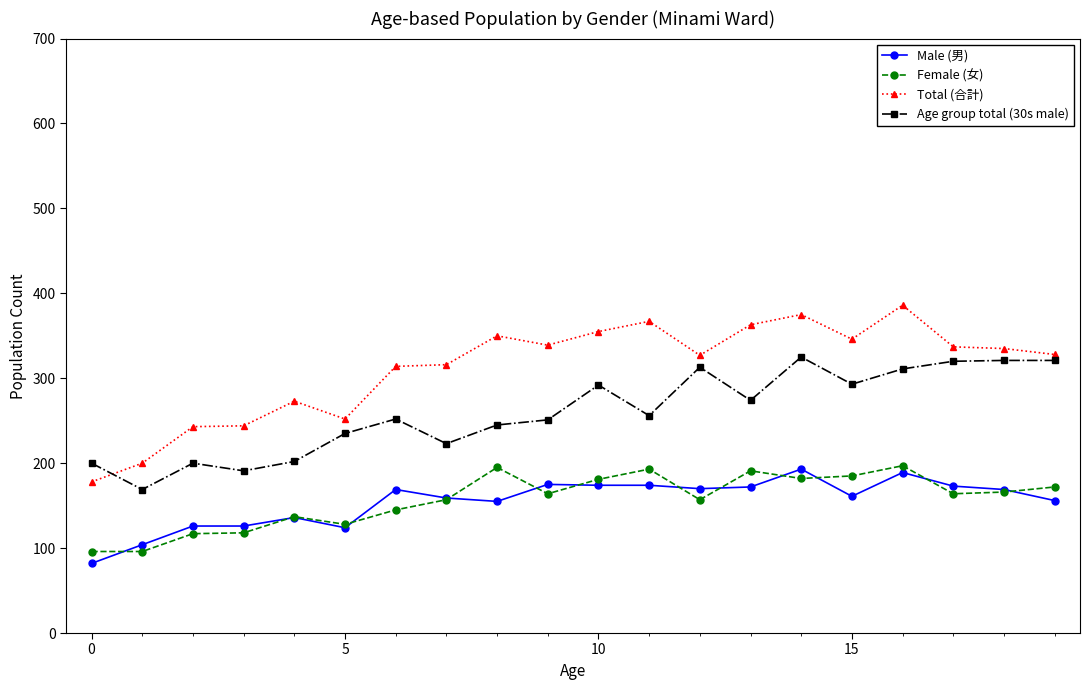

True or false: Total (合計) and Female (女) cross at least once.

False